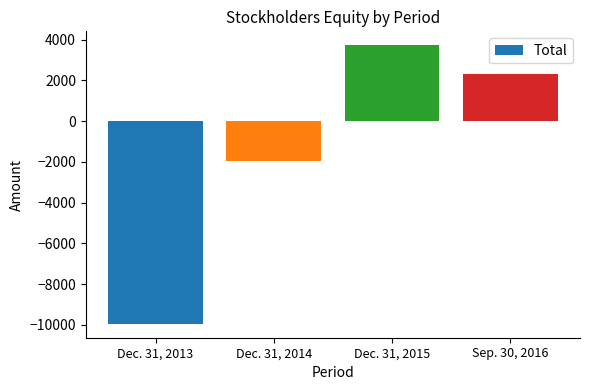

At which label is the value closest to -3109?

Dec. 31, 2014